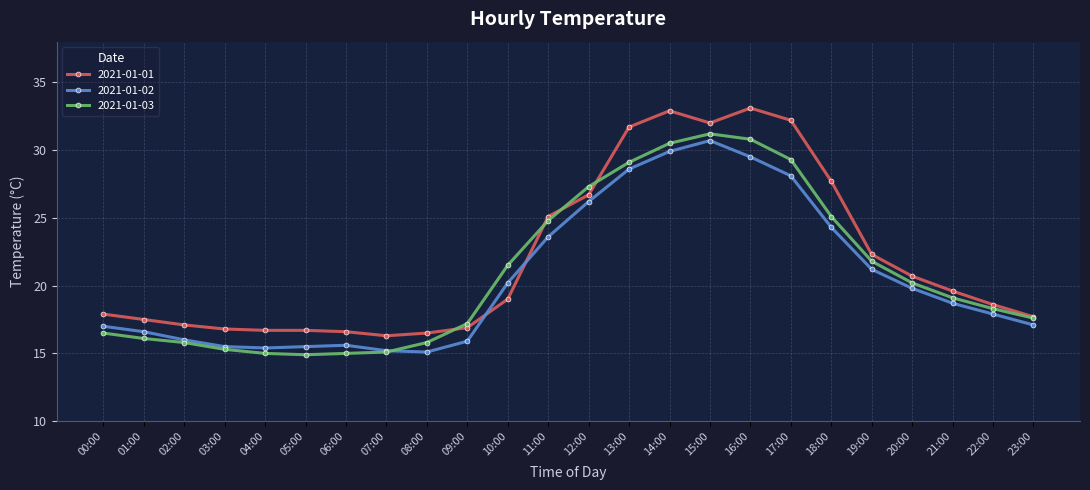

At which label does 2021-01-02 reach its peak?

15:00